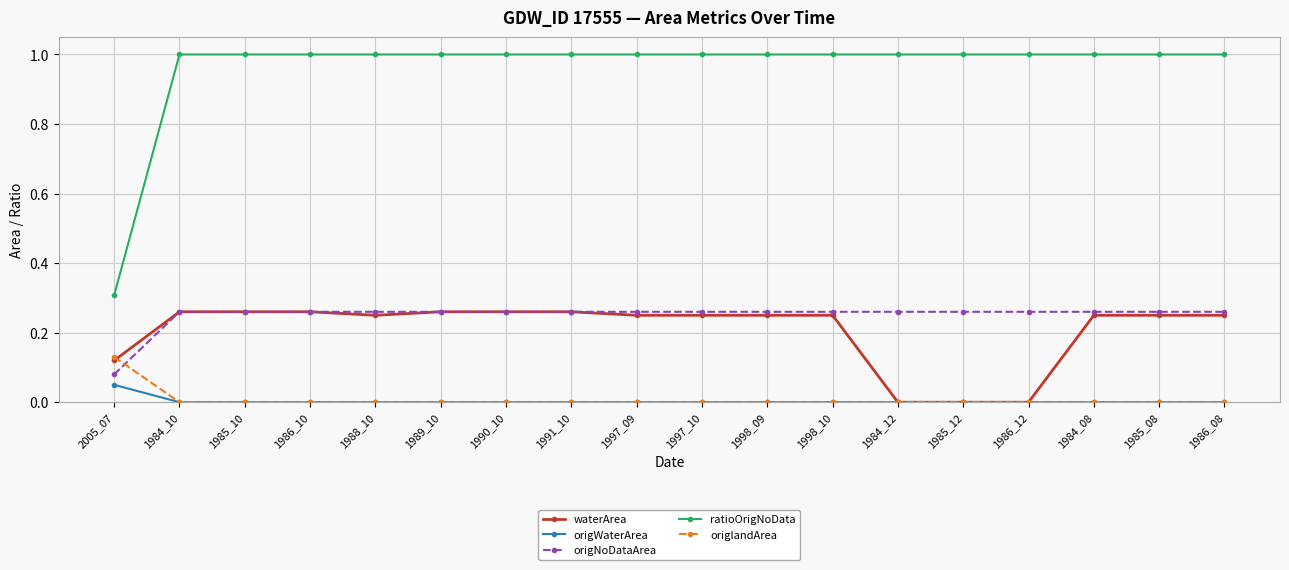

True or false: ratioOrigNoData and origlandArea intersect in this chart.

False